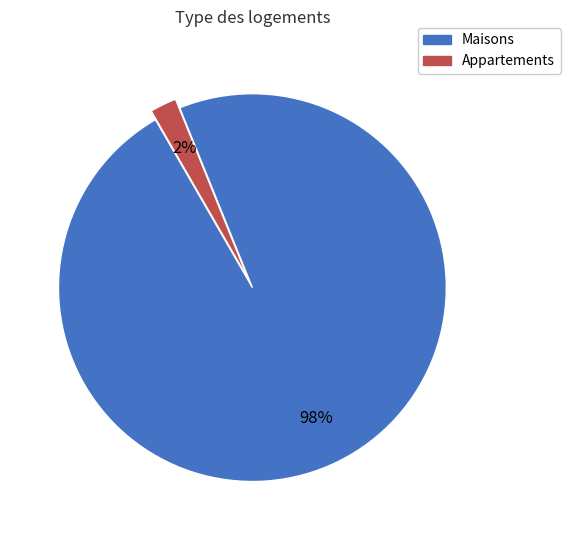

To the nearest percent, what is the average slice percentage?

50%